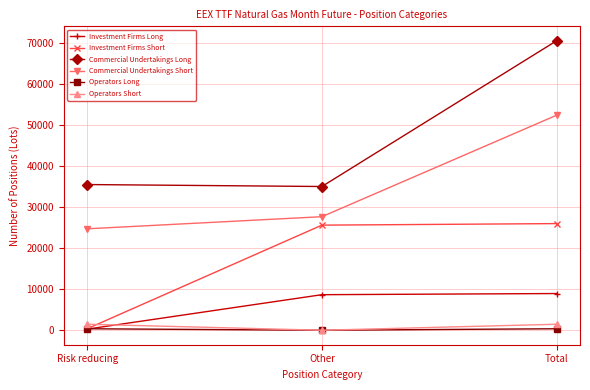

How many data points in Commercial Undertakings Short are less than 27666?

1